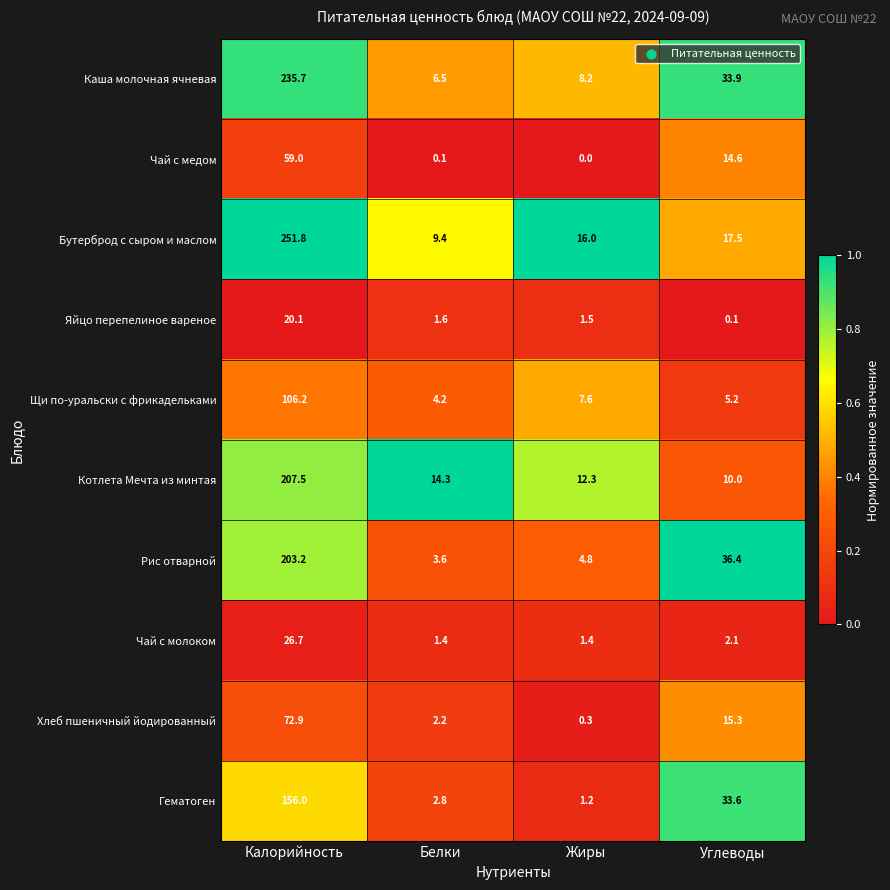

What is the sum of all Хлеб пшеничный йодированный values?

90.7